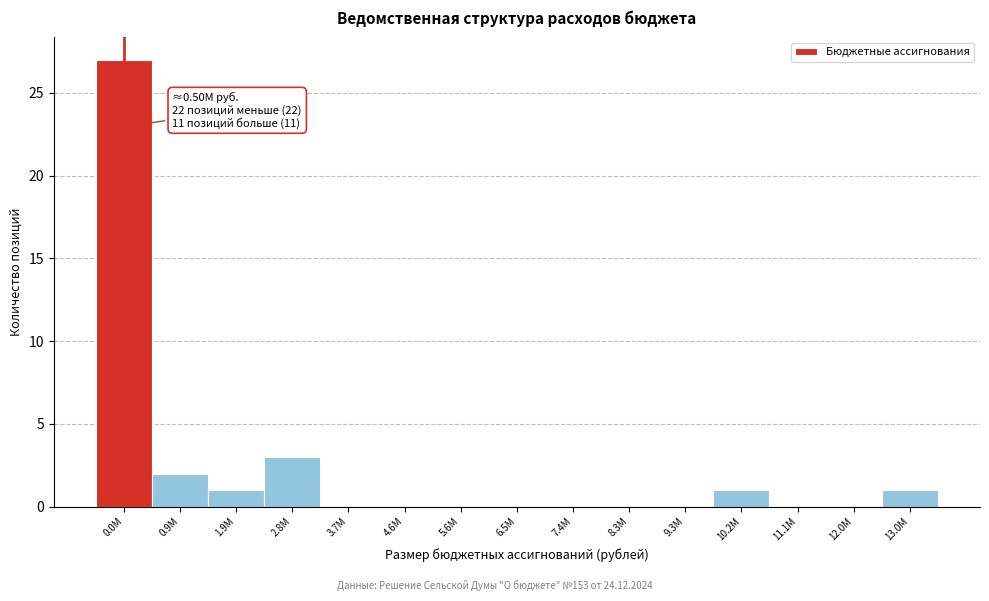

Reading right to left, extract all data points from this chart.

13.0M=1	12.0M=0	11.1M=0	10.2M=1	9.3M=0	8.3M=0	7.4M=0	6.5M=0	5.6M=0	4.6M=0	3.7M=0	2.8M=3	1.9M=1	0.9M=2	0.0M=27